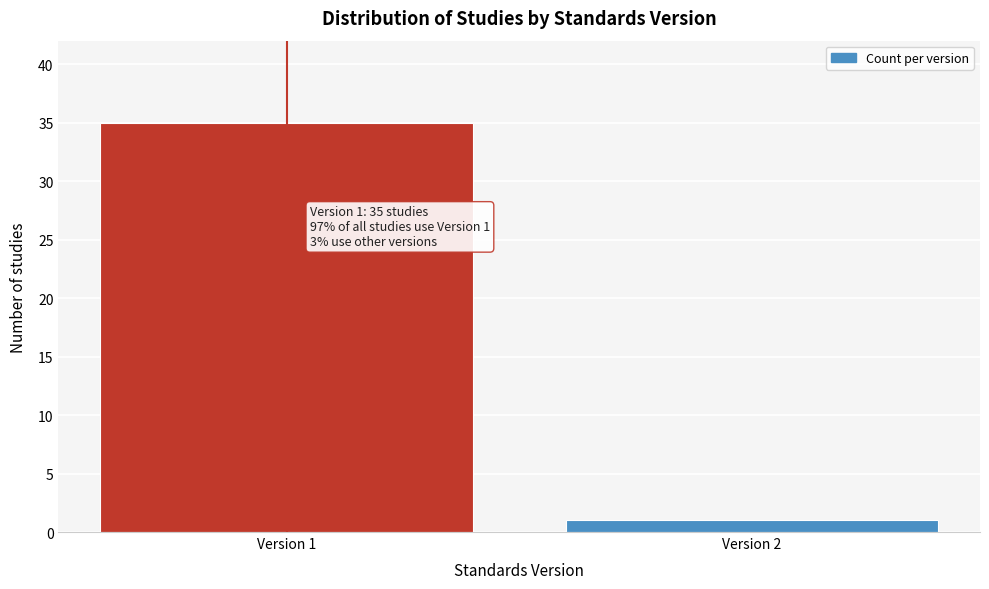

Reading left to right, extract all data points from this chart.

Version 1=35	Version 2=1